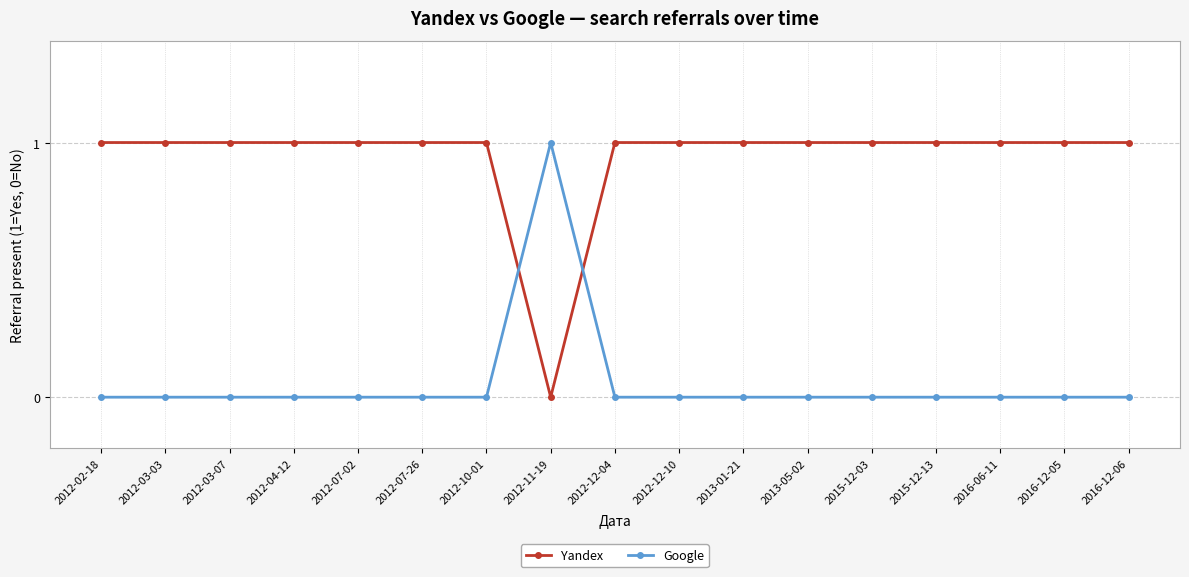

How many series are shown in this chart?

2